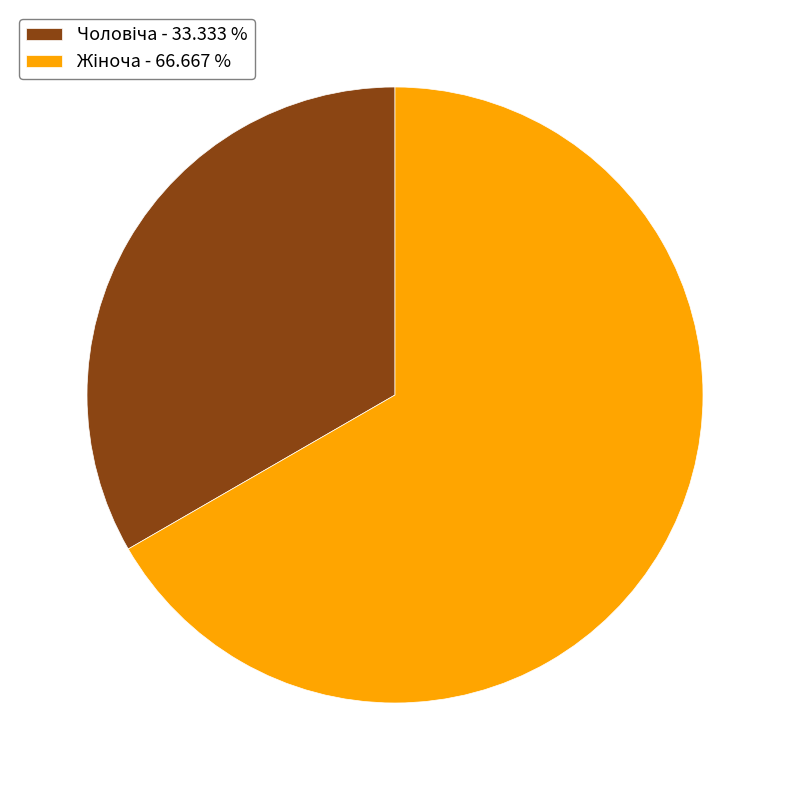

To the nearest percent, what percentage of the pie is Чоловіча?

33%